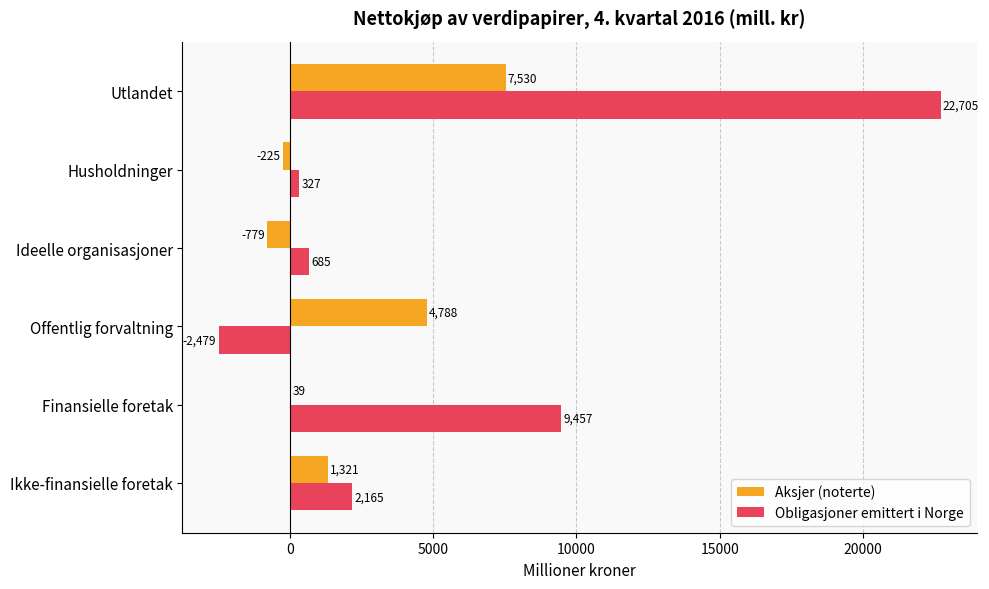

Count the number of data series in this chart.

2